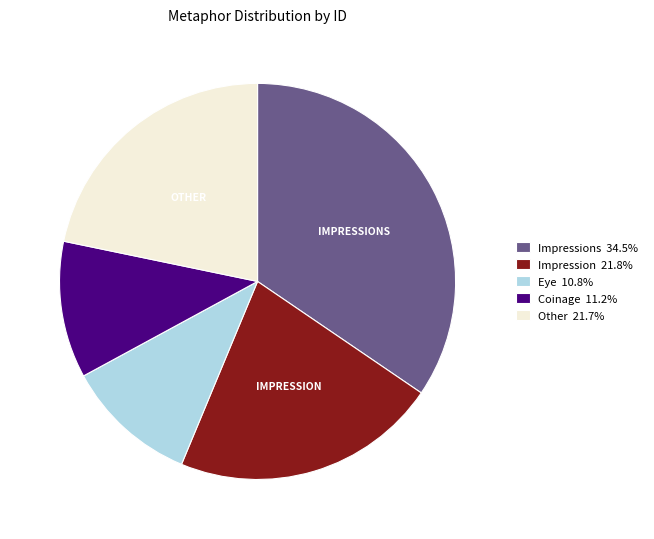

Does any single category account for the majority?

No